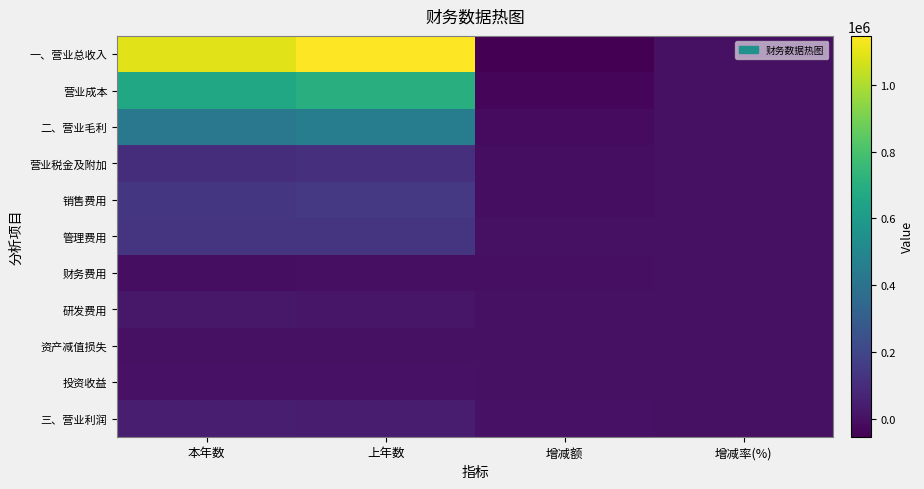

Which series has the largest total across all categories?

一、营业总收入